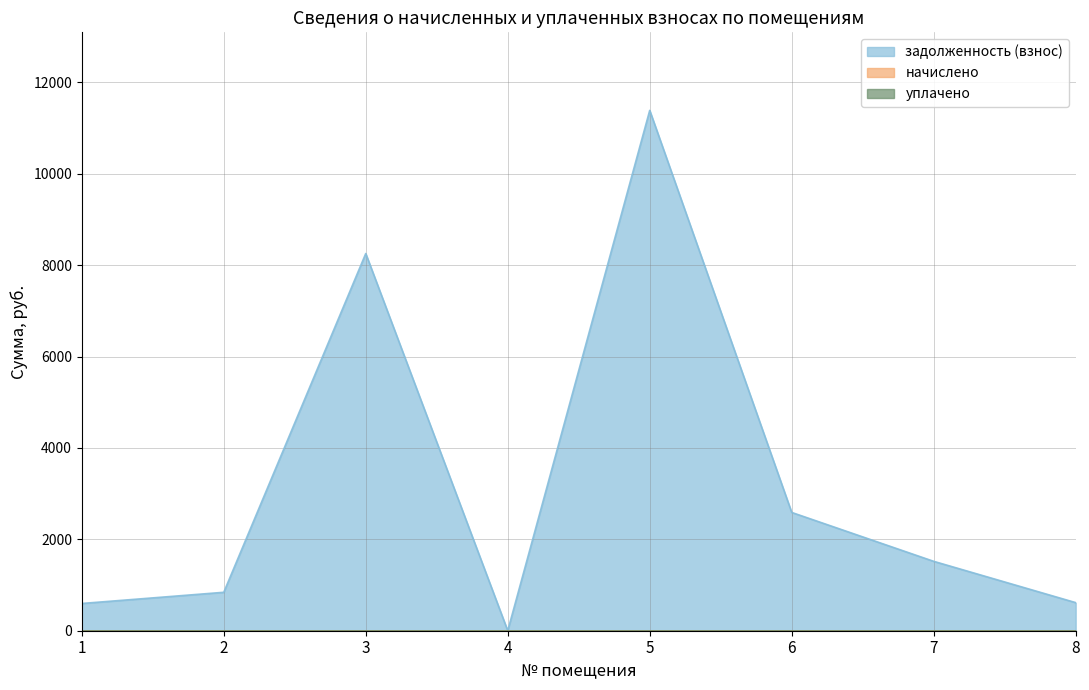

Where is уплачено nearest to the value 0?

1